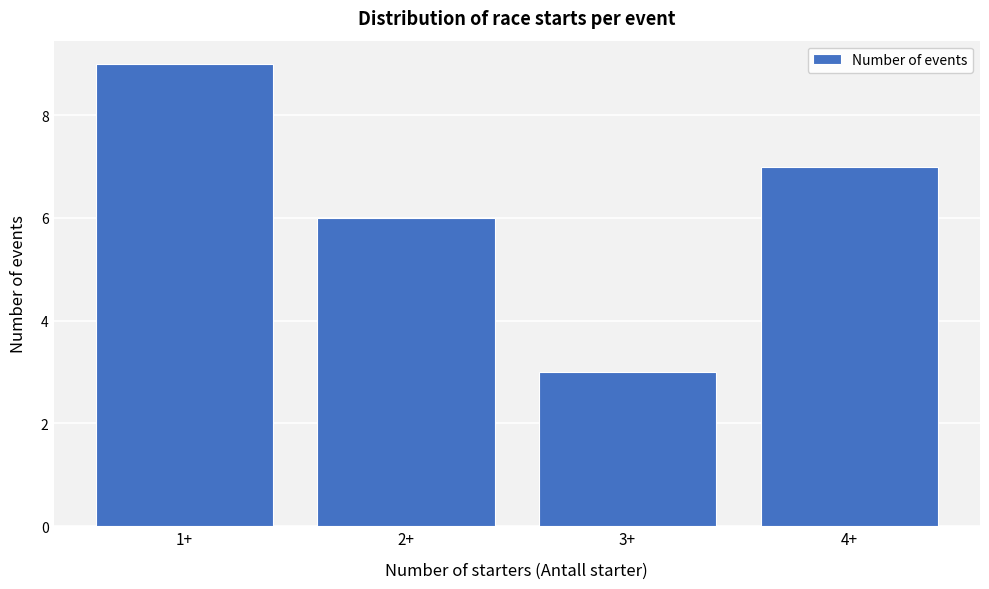

Reading left to right, extract all data points from this chart.

1+=9	2+=6	3+=3	4+=7